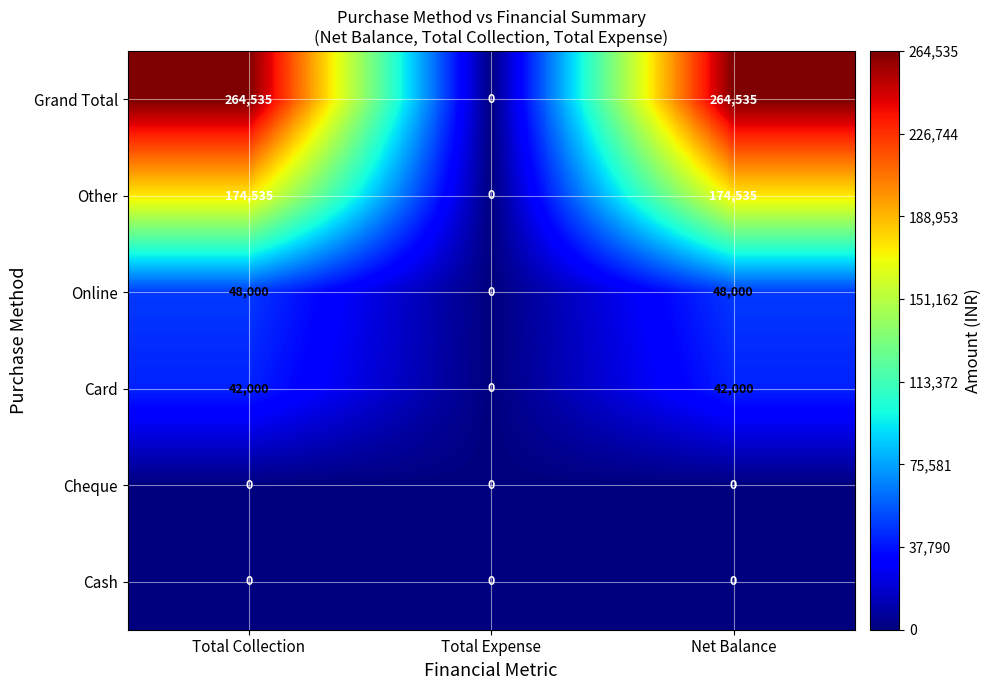

Is it true that Cash equals 0 at Total Collection?

True